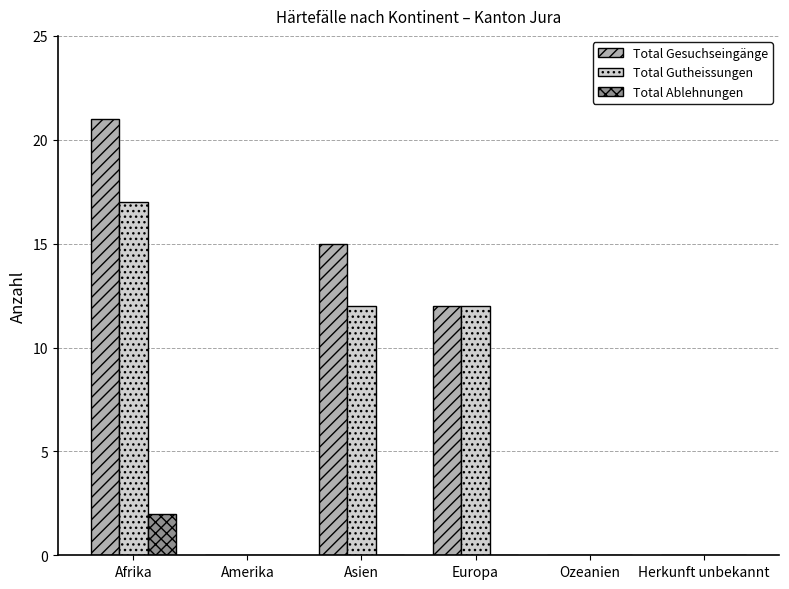

Reading left to right, extract all data points from this chart.

Total Gesuchseingänge: Afrika=21	Amerika=0	Asien=15	Europa=12	Ozeanien=0	Herkunft unbekannt=0
Total Gutheissungen: Afrika=17	Amerika=0	Asien=12	Europa=12	Ozeanien=0	Herkunft unbekannt=0
Total Ablehnungen: Afrika=2	Amerika=0	Asien=0	Europa=0	Ozeanien=0	Herkunft unbekannt=0